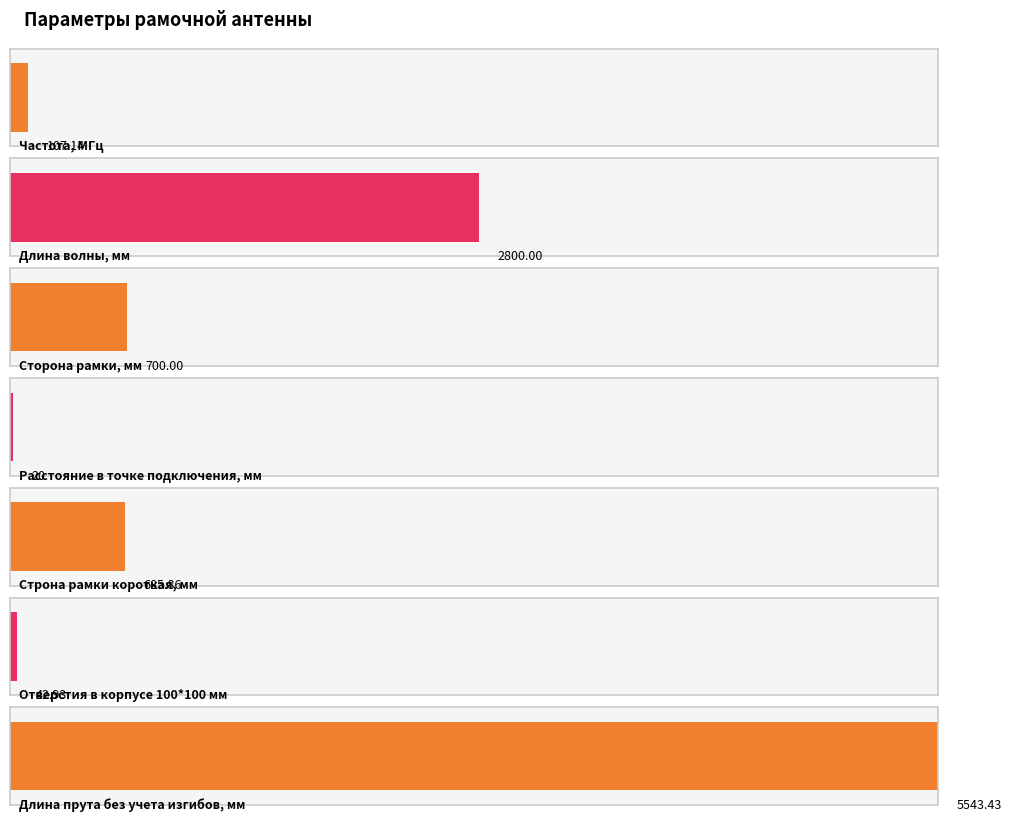

What is the label of the 5th bar from the left?

Строна рамки короткая, мм